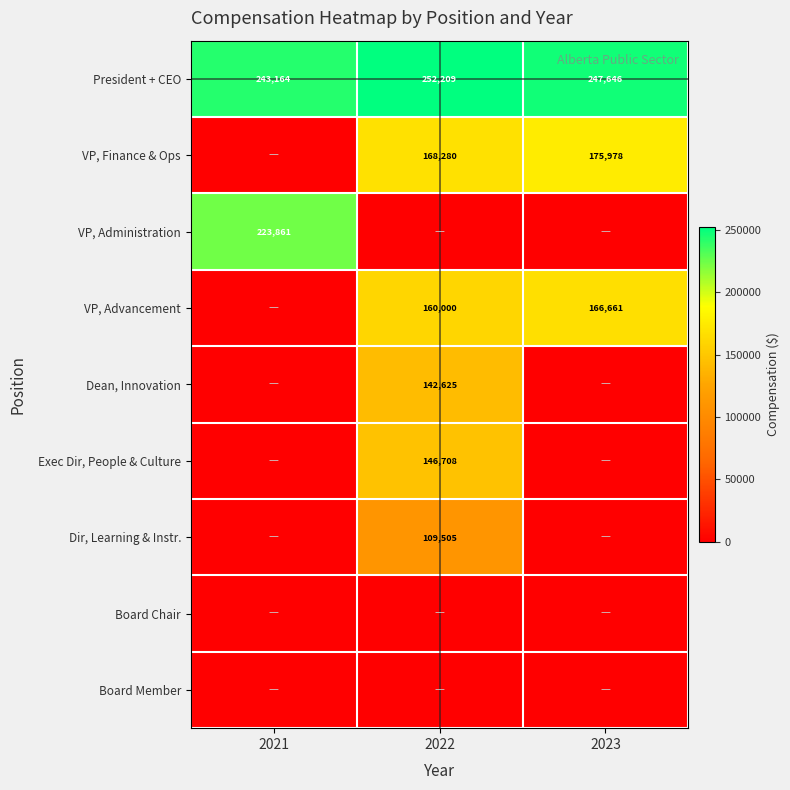

How many categories are shown in the chart?

3